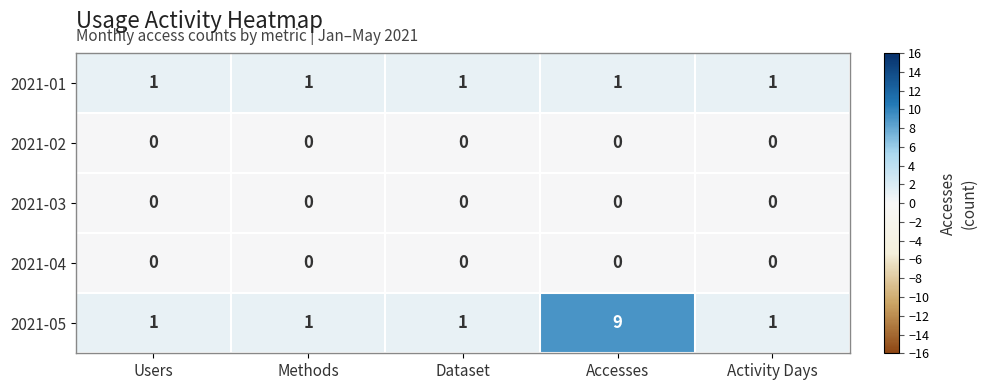

At which category is the sum across all series the highest?

Accesses